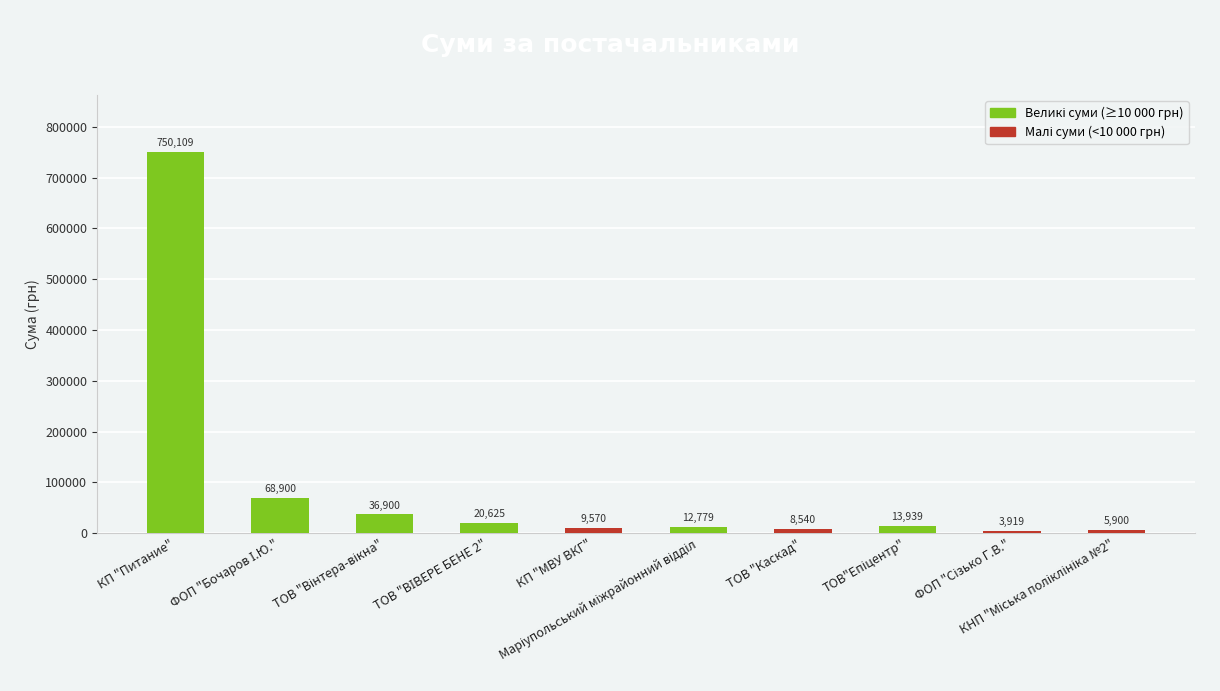

What is the smallest value displayed?

3919.4